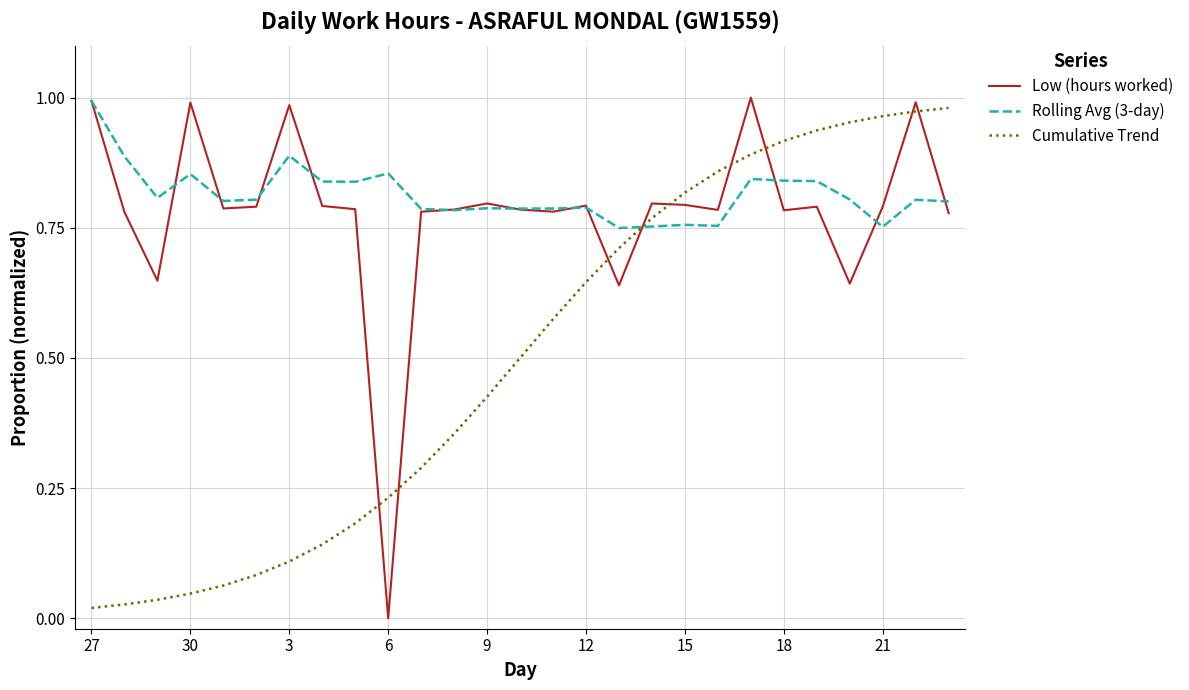

After their last crossing, which series has the higher values: Low (hours worked) or Cumulative Trend?

Cumulative Trend